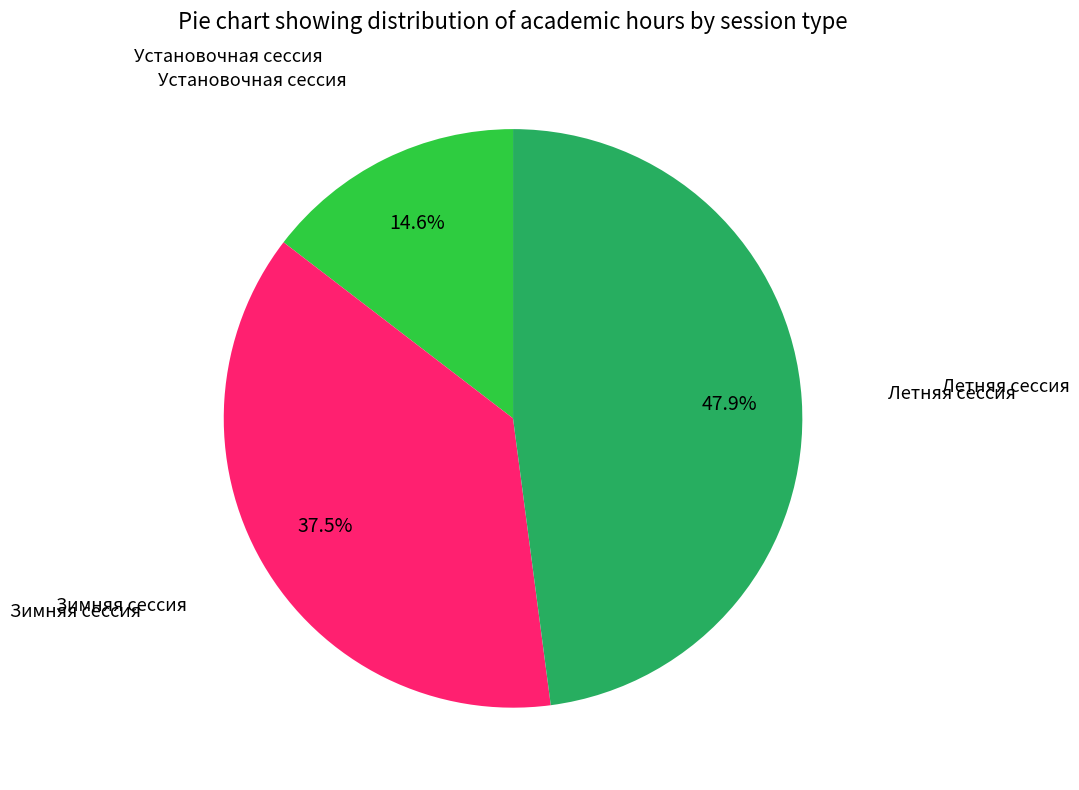

Is there a majority slice in this chart?

No